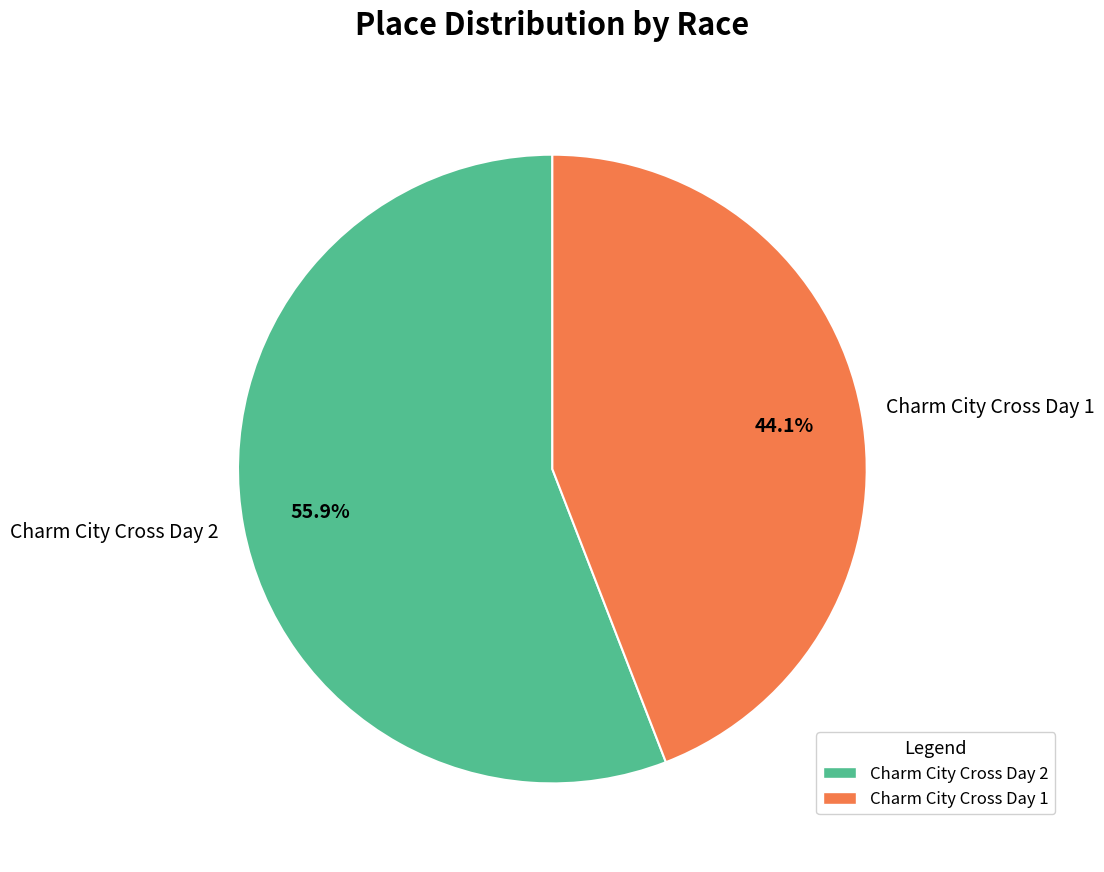

Rank the categories by value from lowest to highest.

Charm City Cross Day 1, Charm City Cross Day 2